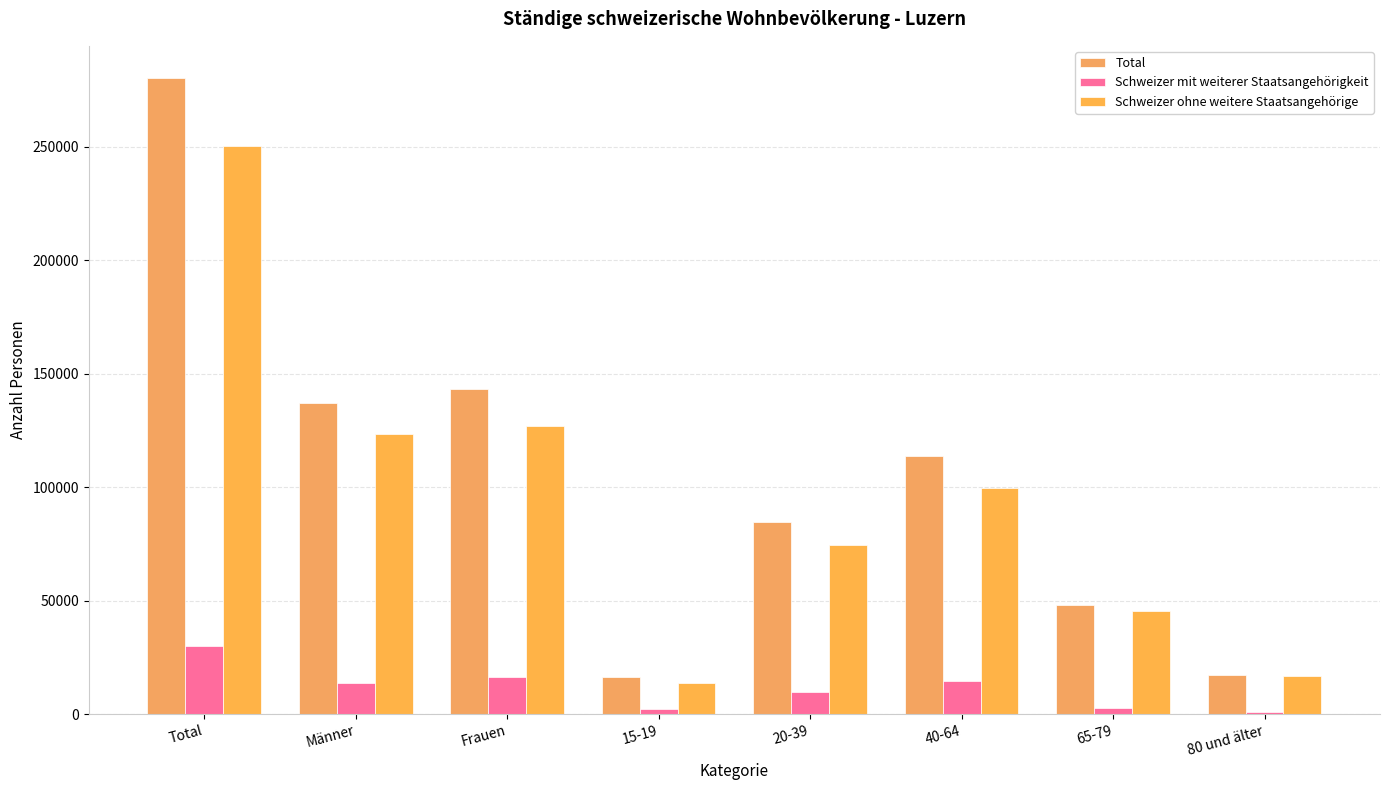

At which label does Schweizer mit weiterer Staatsangehörigkeit first exceed 13753?

Total